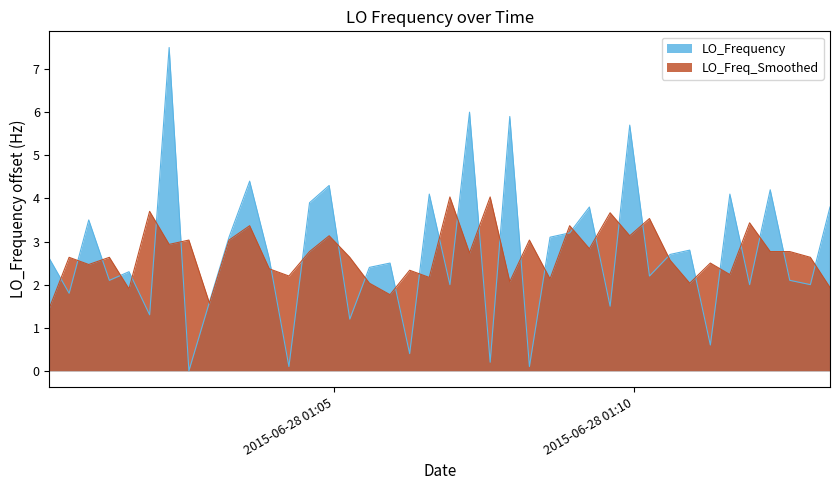

What is the maximum value shown in the chart?

7.5